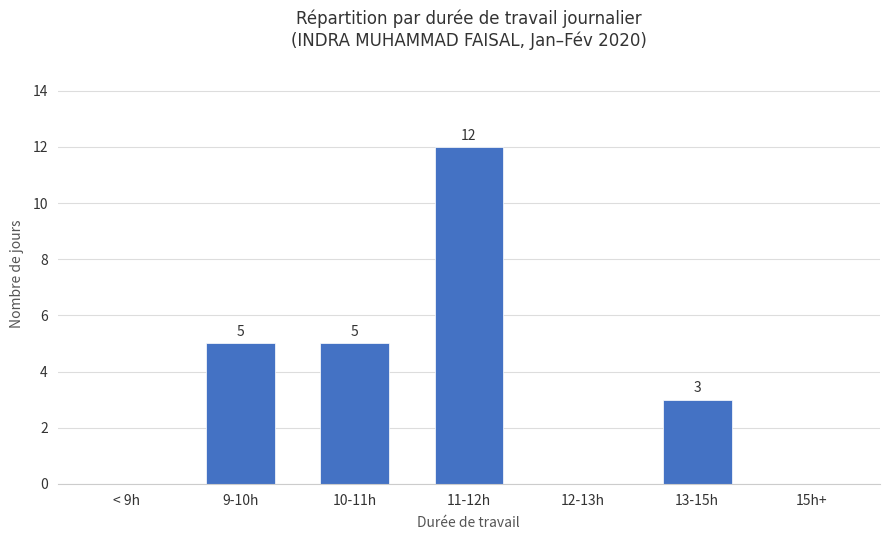

The chart shows a value of 3 at 9-10h. True or false?

False